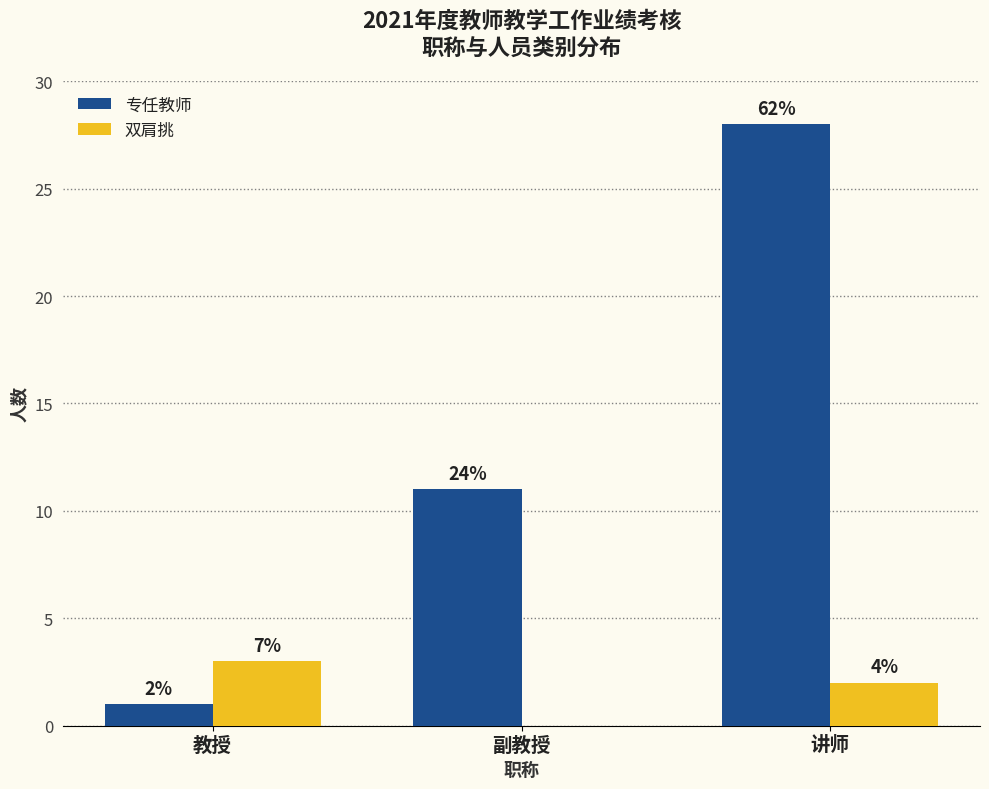

Reading left to right, transcribe all the data shown in this chart.

专任教师: 1	11	28
双肩挑: 3	0	2